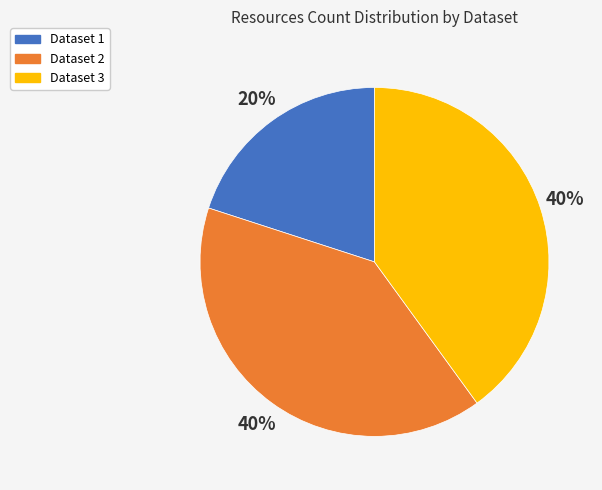

Is it true that Dataset 2 is 40% of the pie?

True